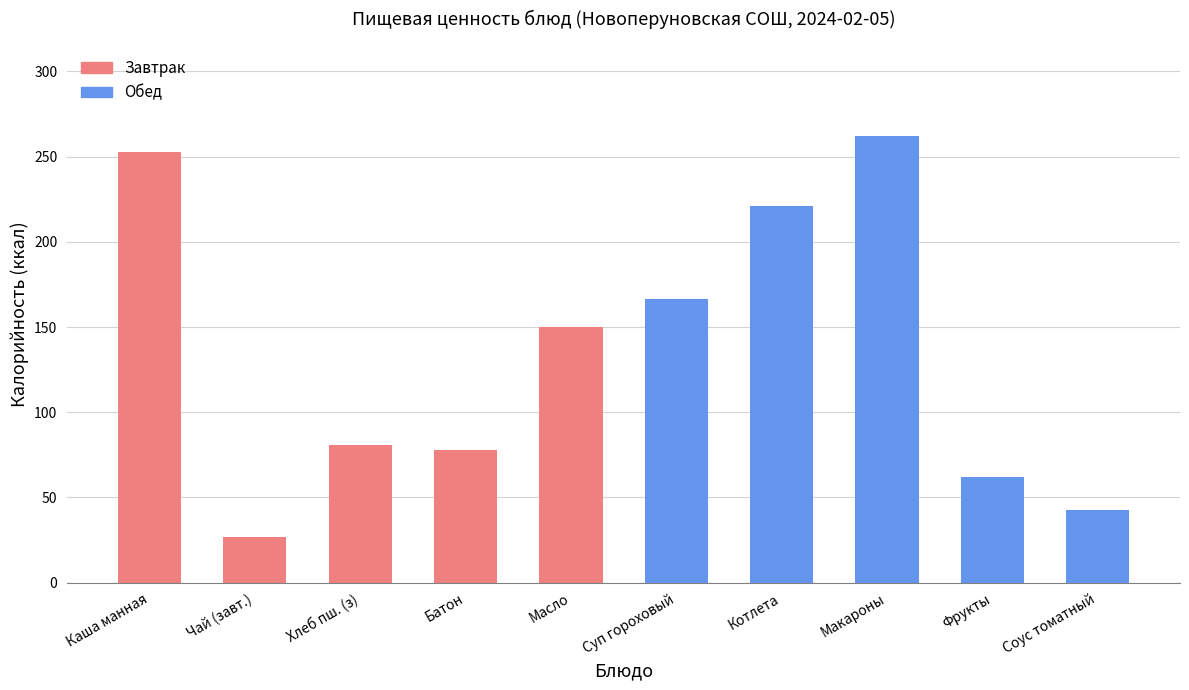

What is the ratio of the value at Батон to the value at Суп гороховый?

0.5